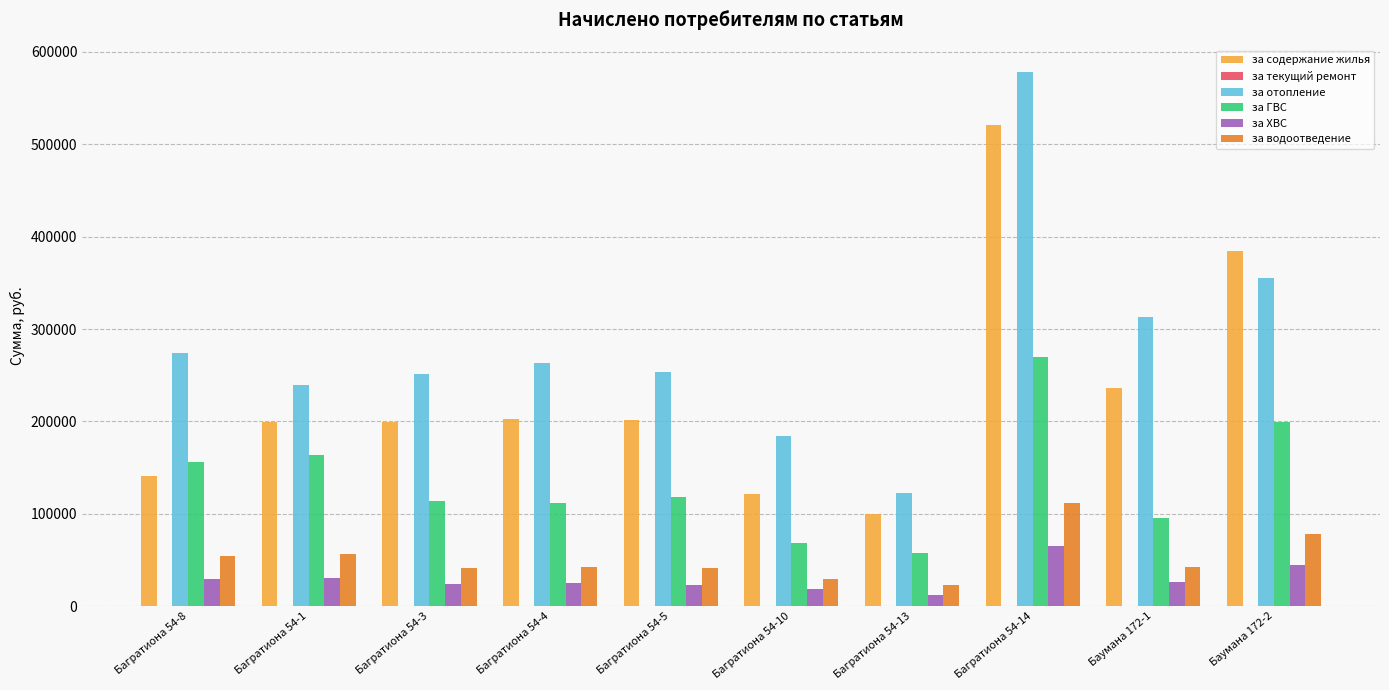

The value of за ХВС at Багратиона 54-4 is 24714.7. True or false?

True